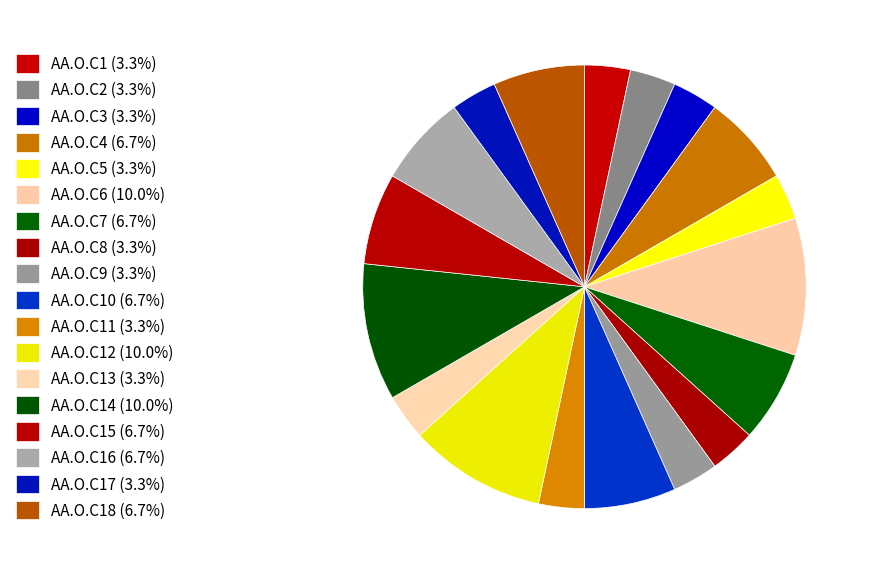

To the nearest percent, what is the average slice percentage?

6%